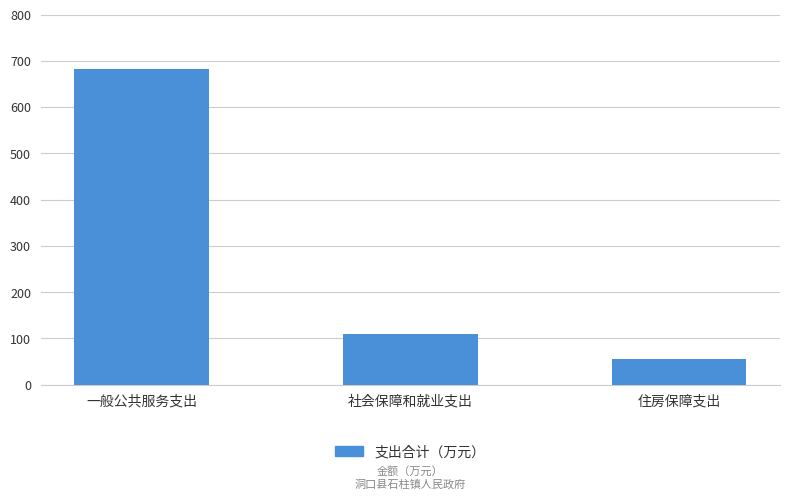

What is the label of the 1st bar from the right?

住房保障支出